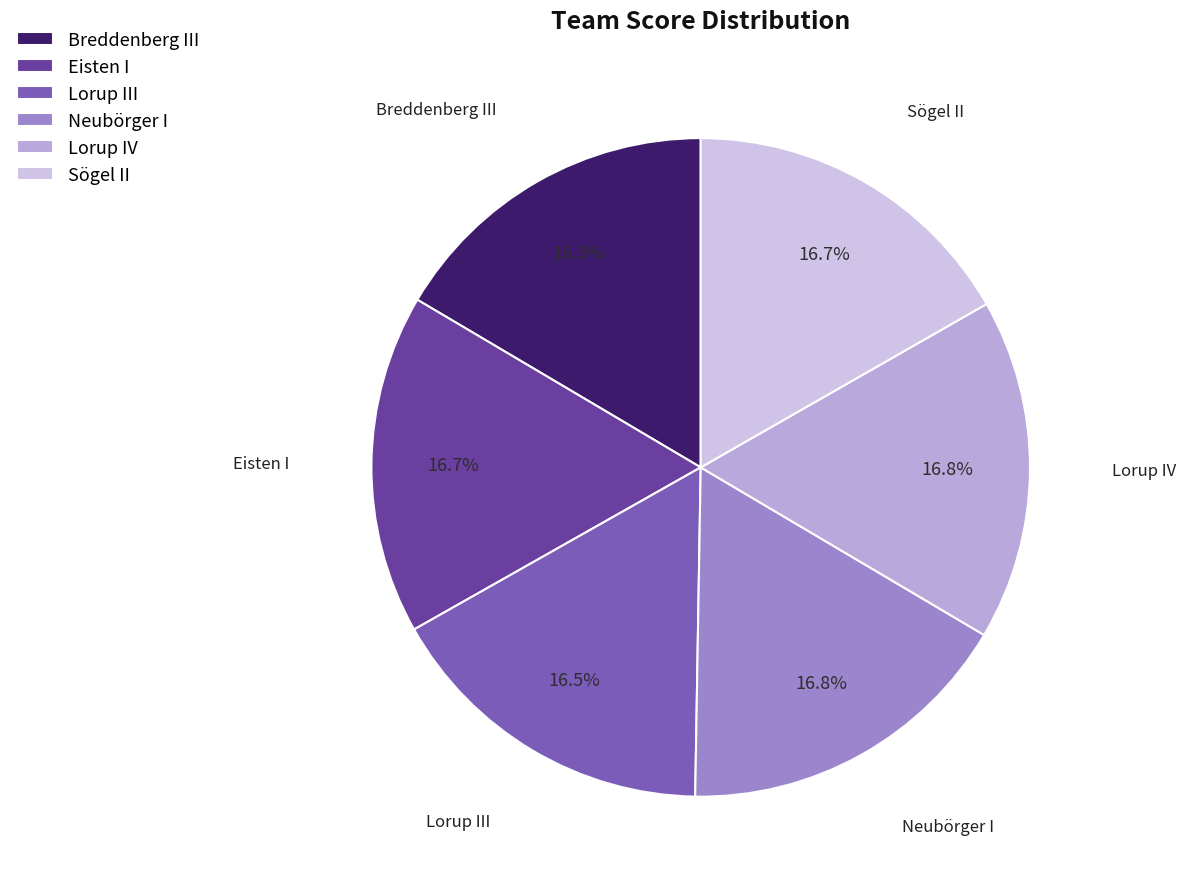

How much of the chart is everything except Sögel II?

83.3%